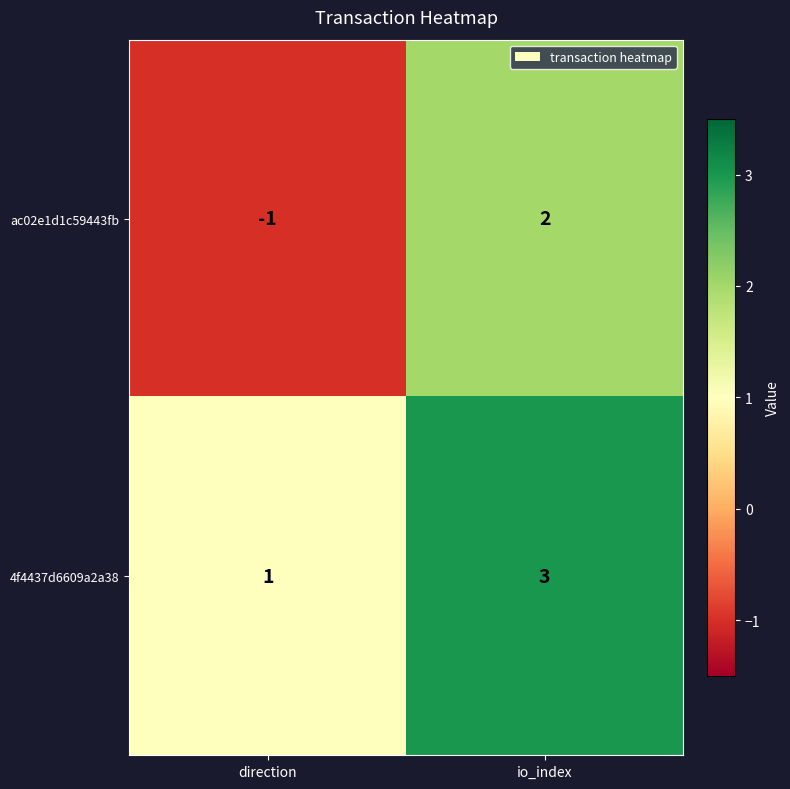

Where is 4f4437d6609a2a38 nearest to the value 2?

direction